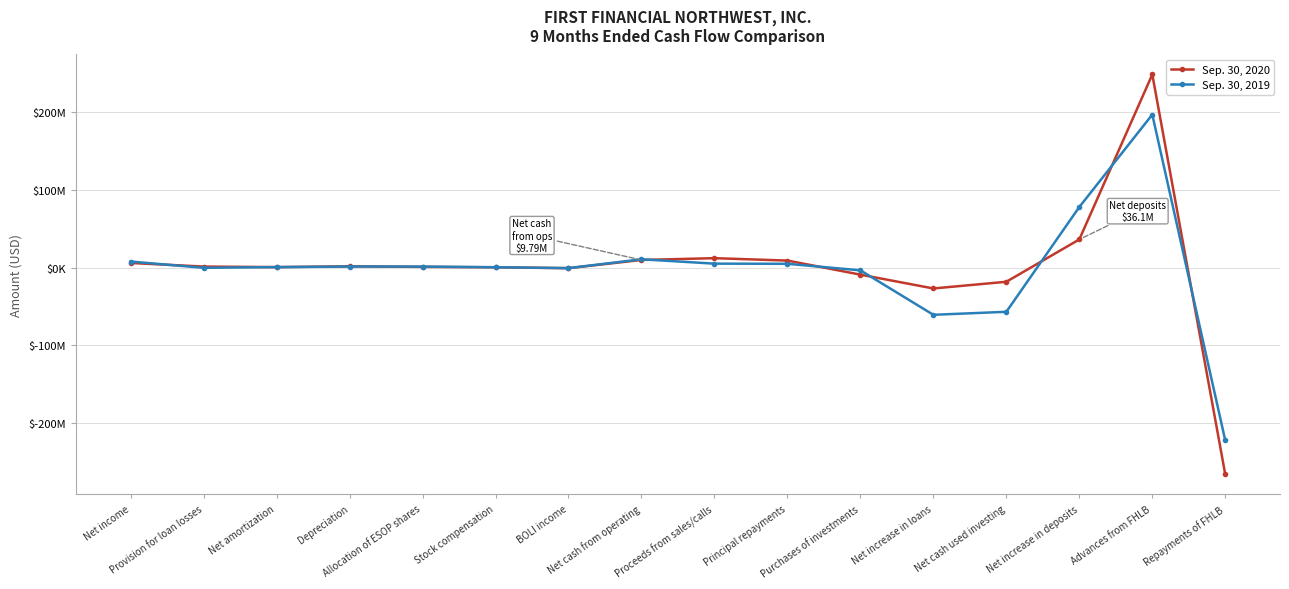

Which series has the widest spread of values?

Sep. 30, 2020